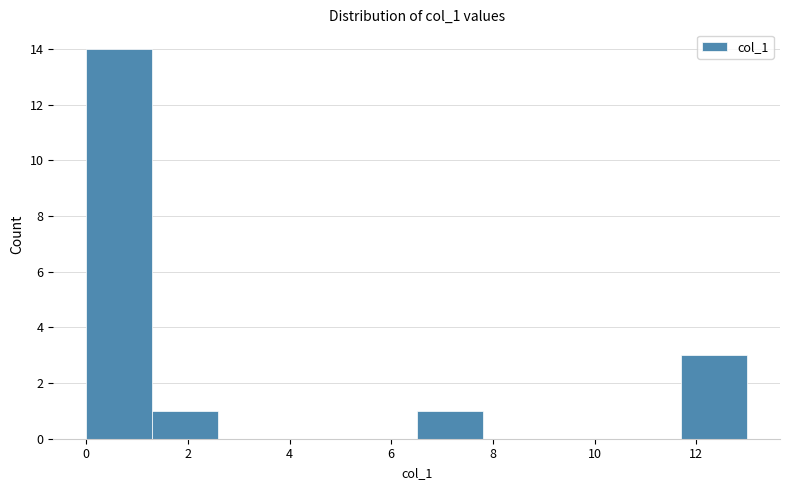

How tall is the bar that spans 0.0 to 1.3 on the x-axis? Neither the bar edges nor the heights are printed on the chart, so give them approximately, as read against the axes.

14